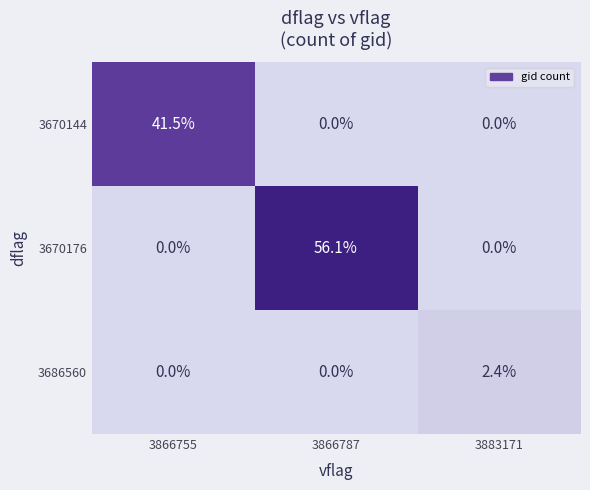

List the series in order of their peak value, highest first.

3670176, 3670144, 3686560